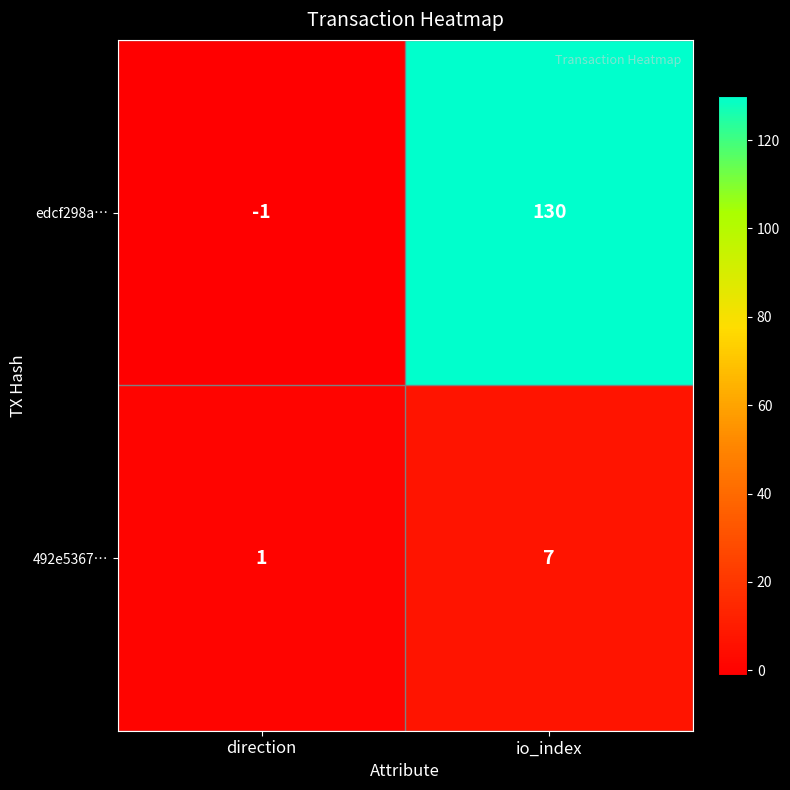

What is the sum of the 492e5367… values at io_index and direction?

8